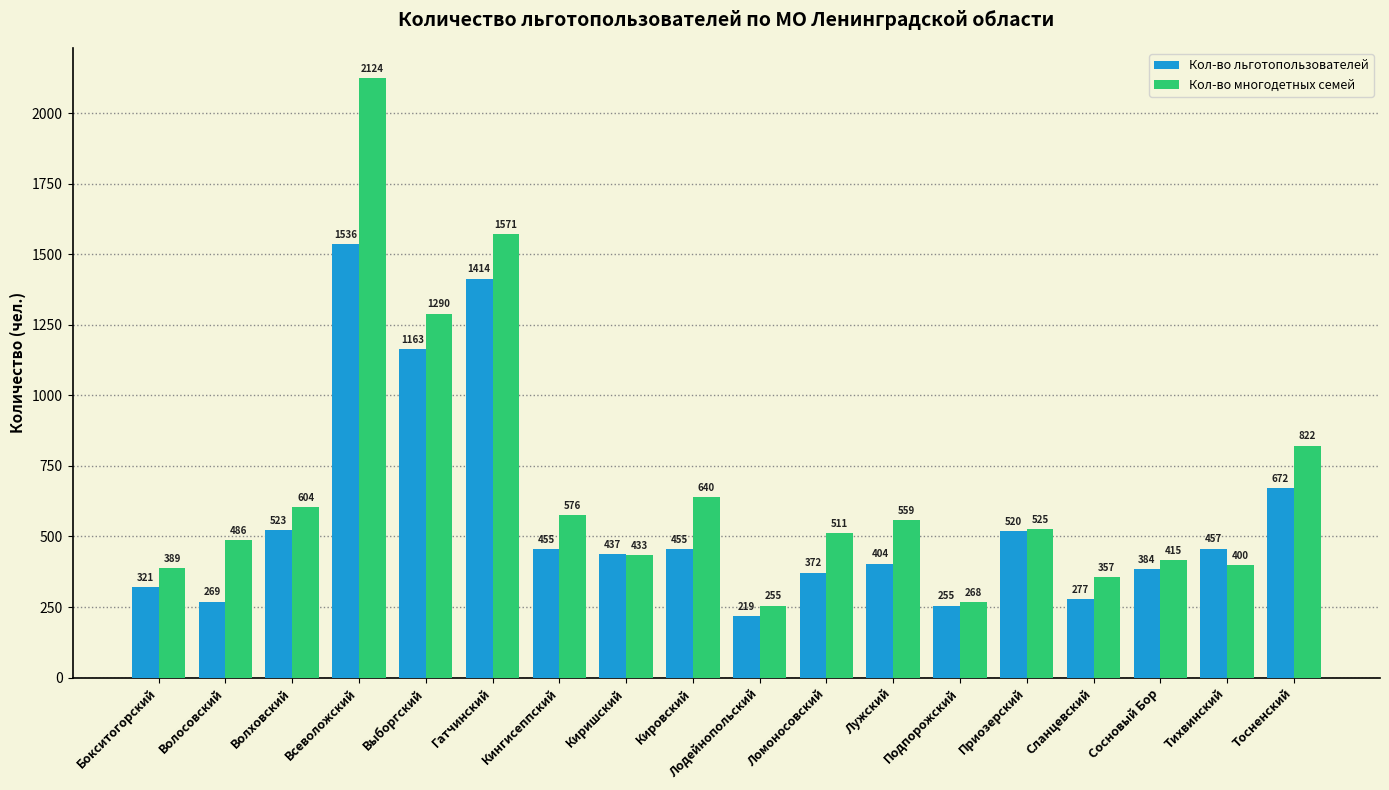

What is the greatest value displayed?

2124